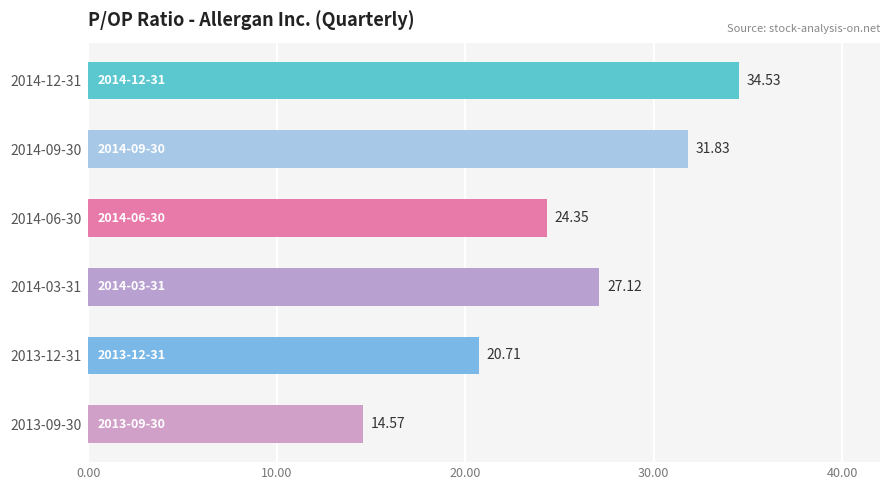

Rank the categories by value from lowest to highest.

2013-09-30, 2013-12-31, 2014-06-30, 2014-03-31, 2014-09-30, 2014-12-31